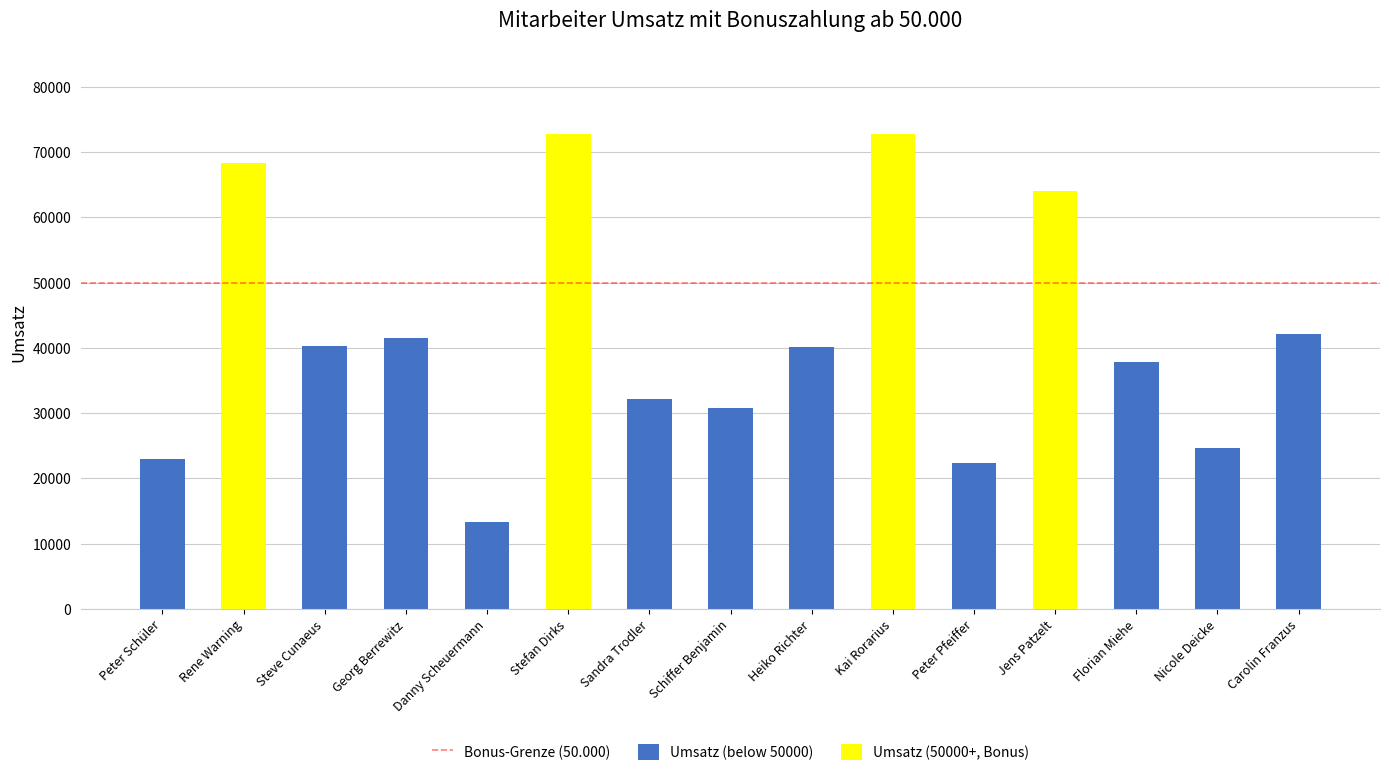

What position from the right is Sandra Trodler?

9